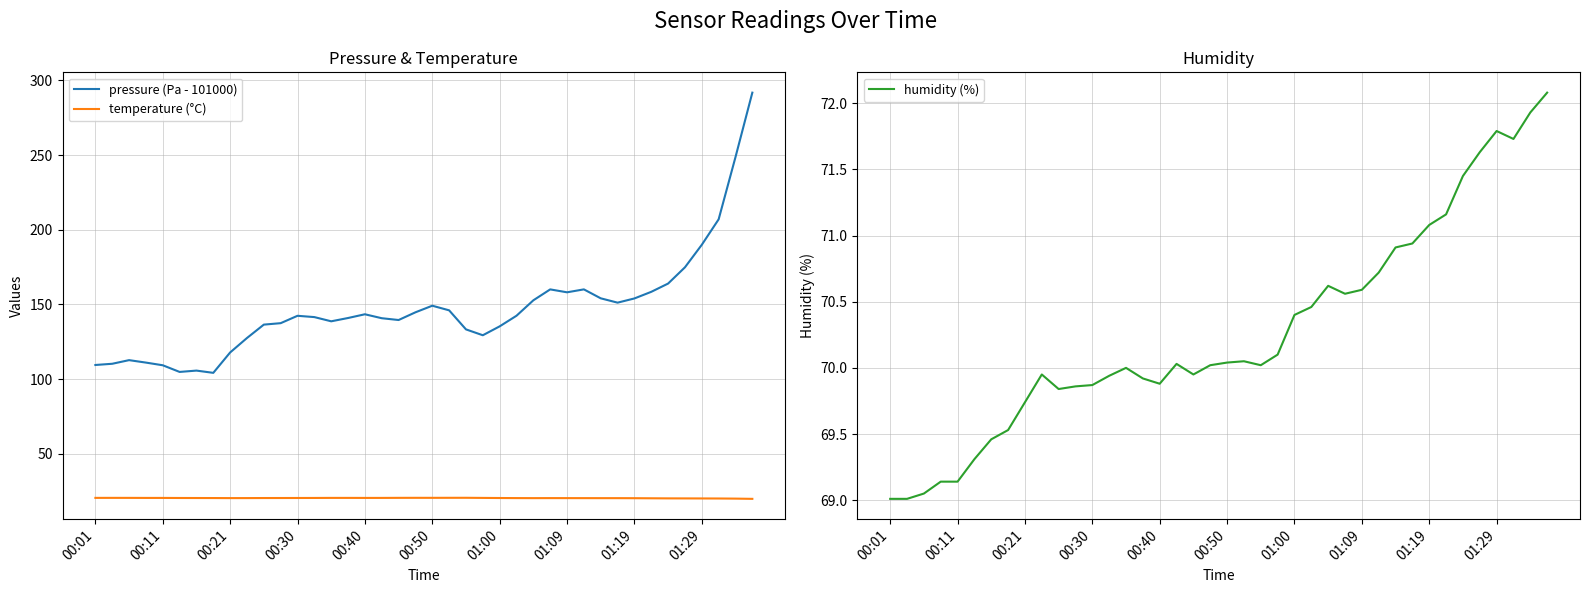

What is the average value of the pressure (Pa - 101000) series?

147.0